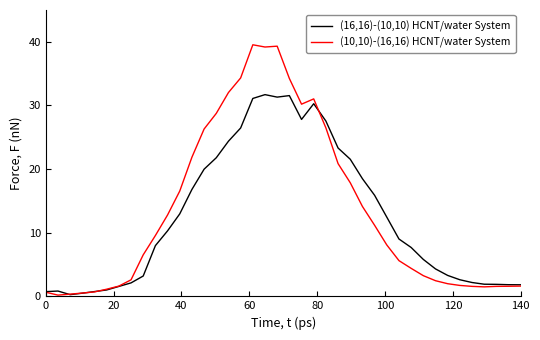

List the series in order of their peak value, highest first.

(10,10)-(16,16) HCNT/water System, (16,16)-(10,10) HCNT/water System